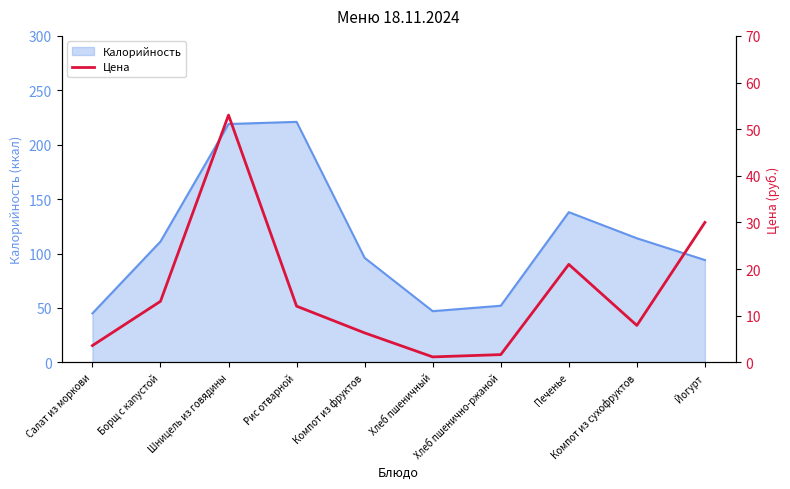

What is the minimum value shown in the chart?

1.2